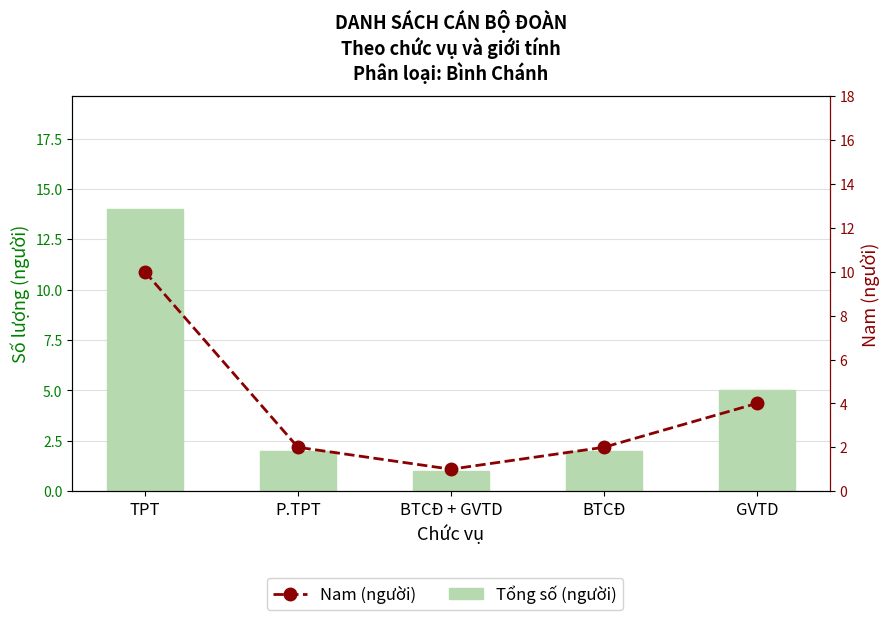

What is the label of the 2nd bar from the left?

P.TPT